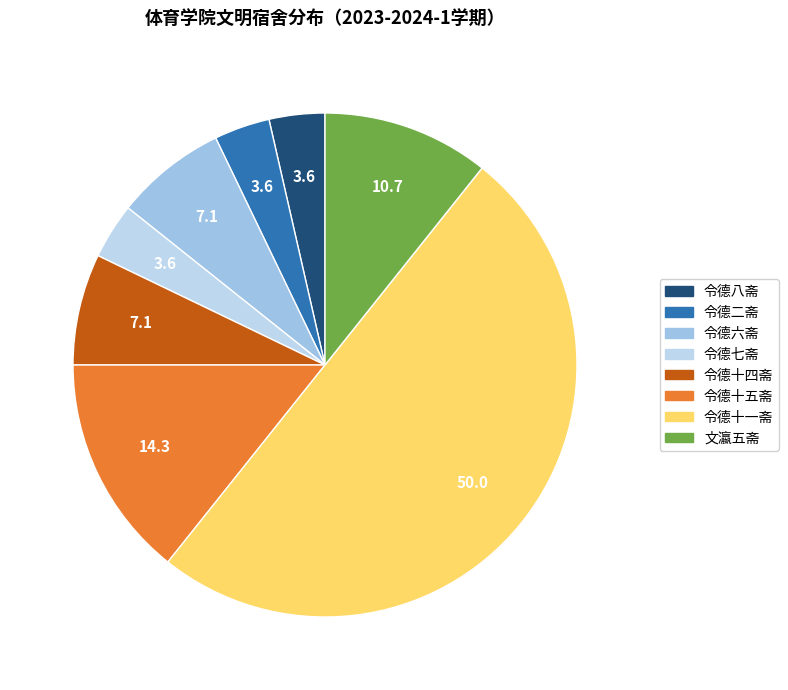

Does 令德七斋 account for over 50% of the chart?

No